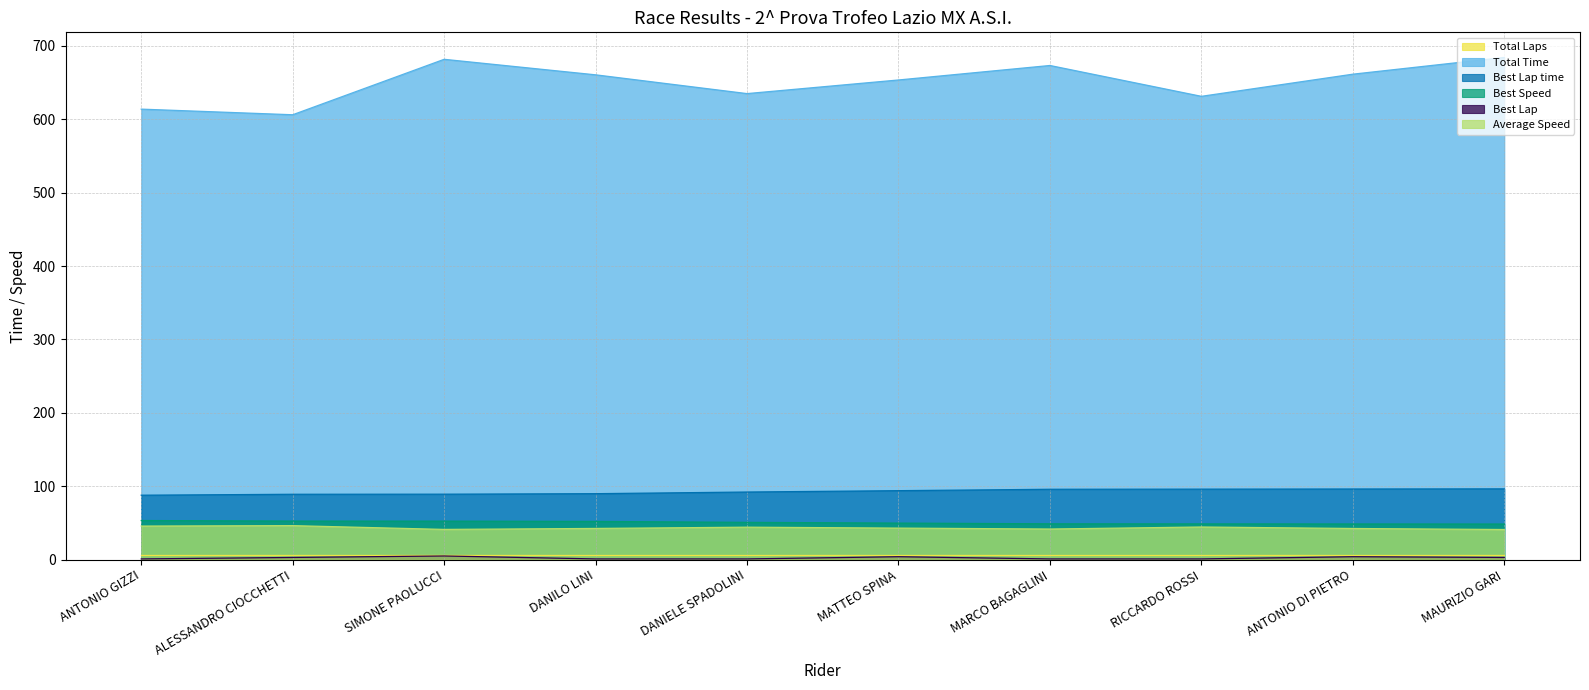

True or false: Best Lap and Best Speed intersect in this chart.

False